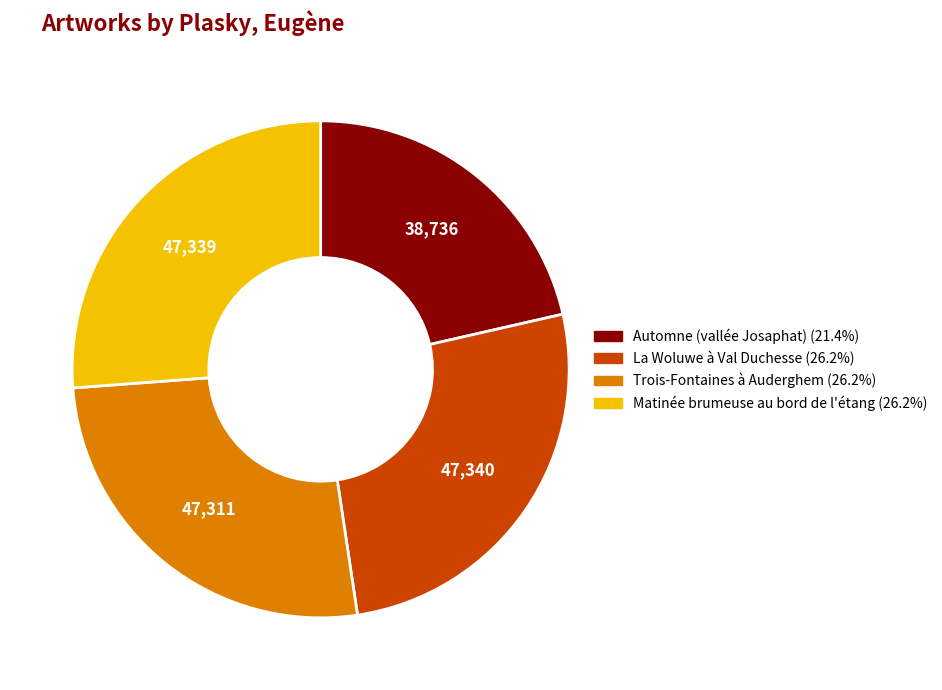

Which slice is the smallest?

Automne (vallée Josaphat)